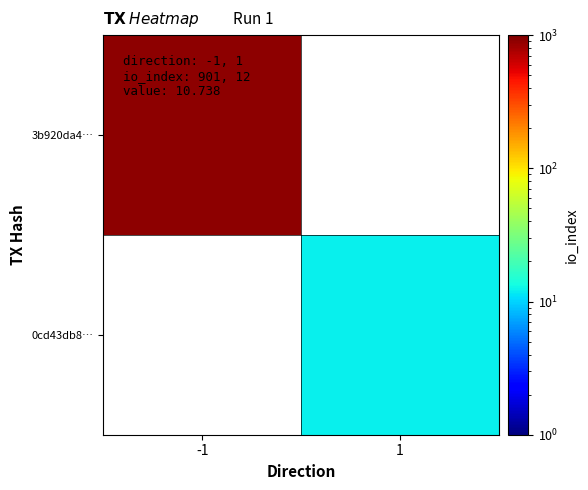

The value of 0cd43db8… at 1 is 19.5. True or false?

False